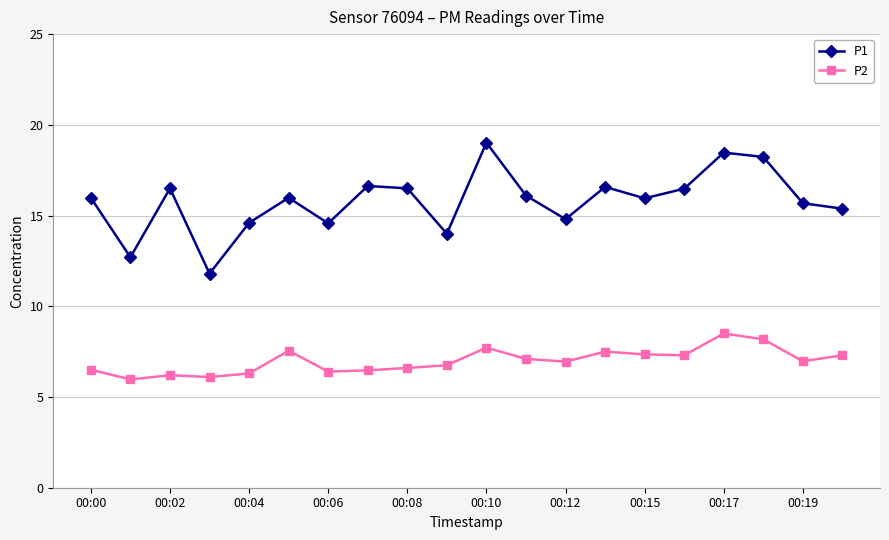

What is the minimum value shown in the chart?

6.0